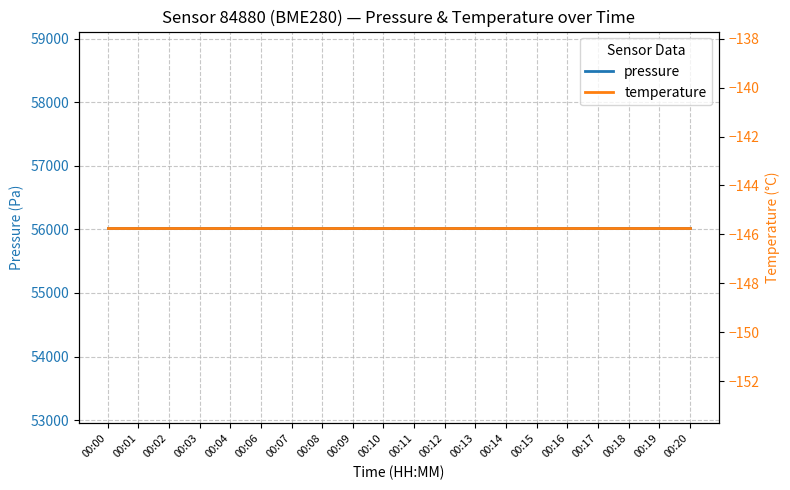

What are all the series names shown in the legend?

pressure, temperature